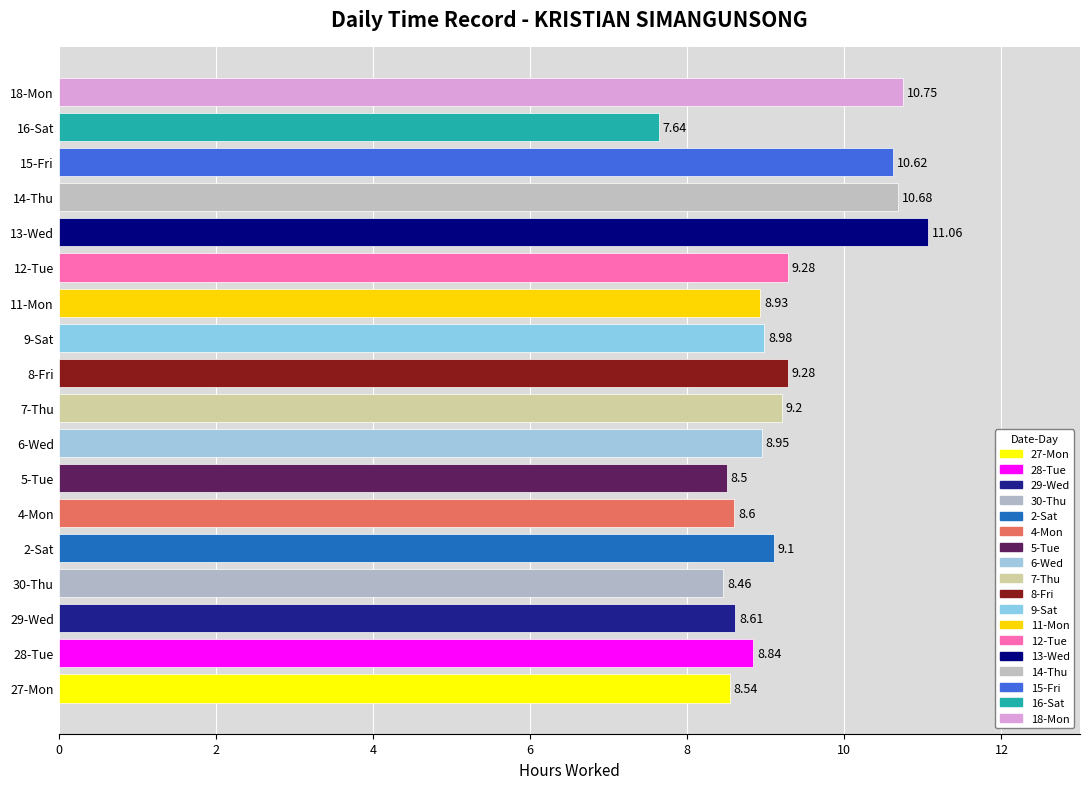

How many data points does each series have?

18